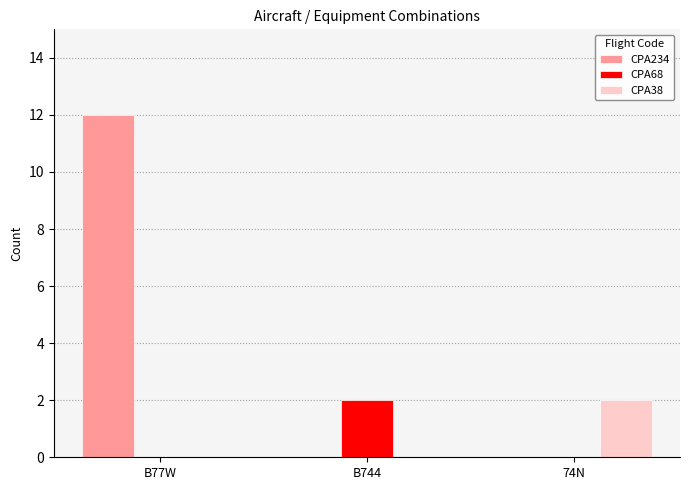

Are the bars grouped side by side (vs. stacked)?

Yes